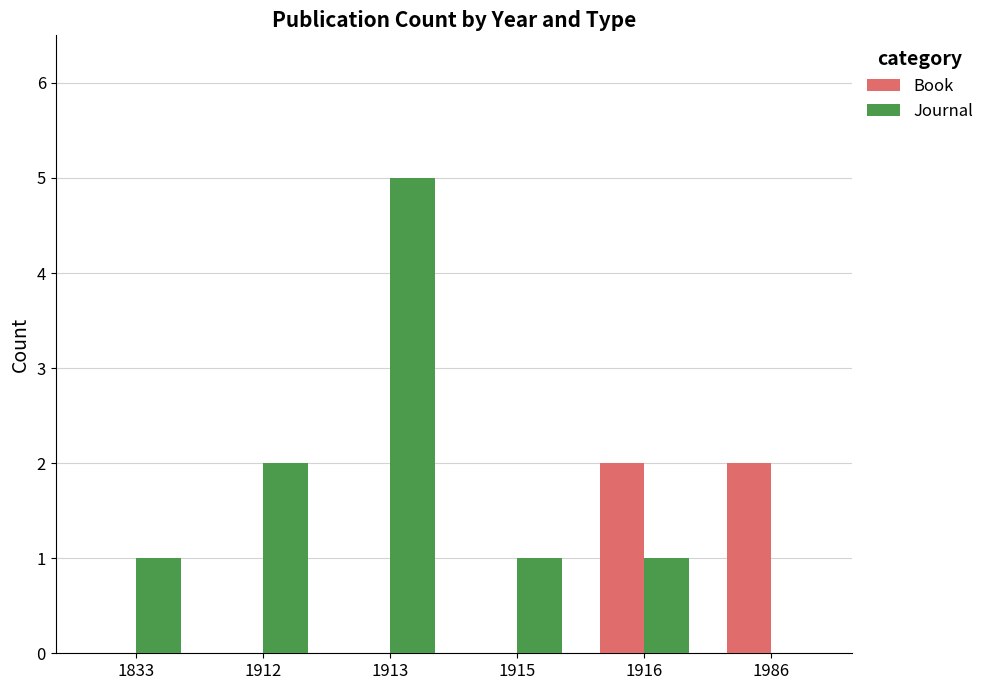

Reading right to left, what are all the values shown in this chart?

Book: 2	2	0	0	0	0
Journal: 0	1	1	5	2	1